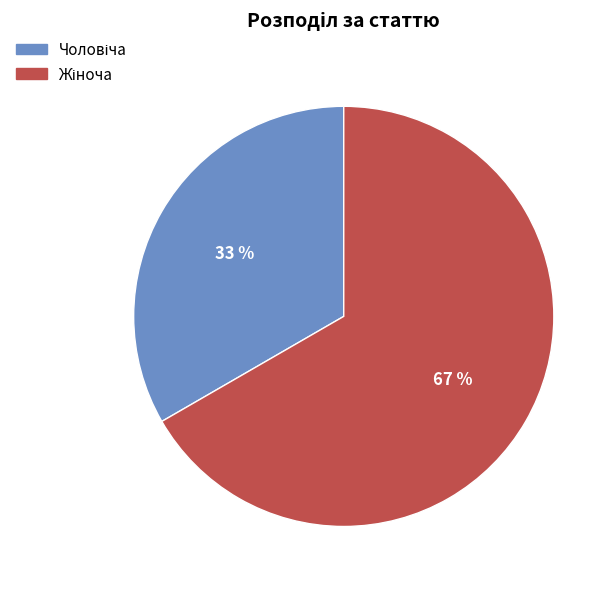

How many slices are in this pie chart?

2